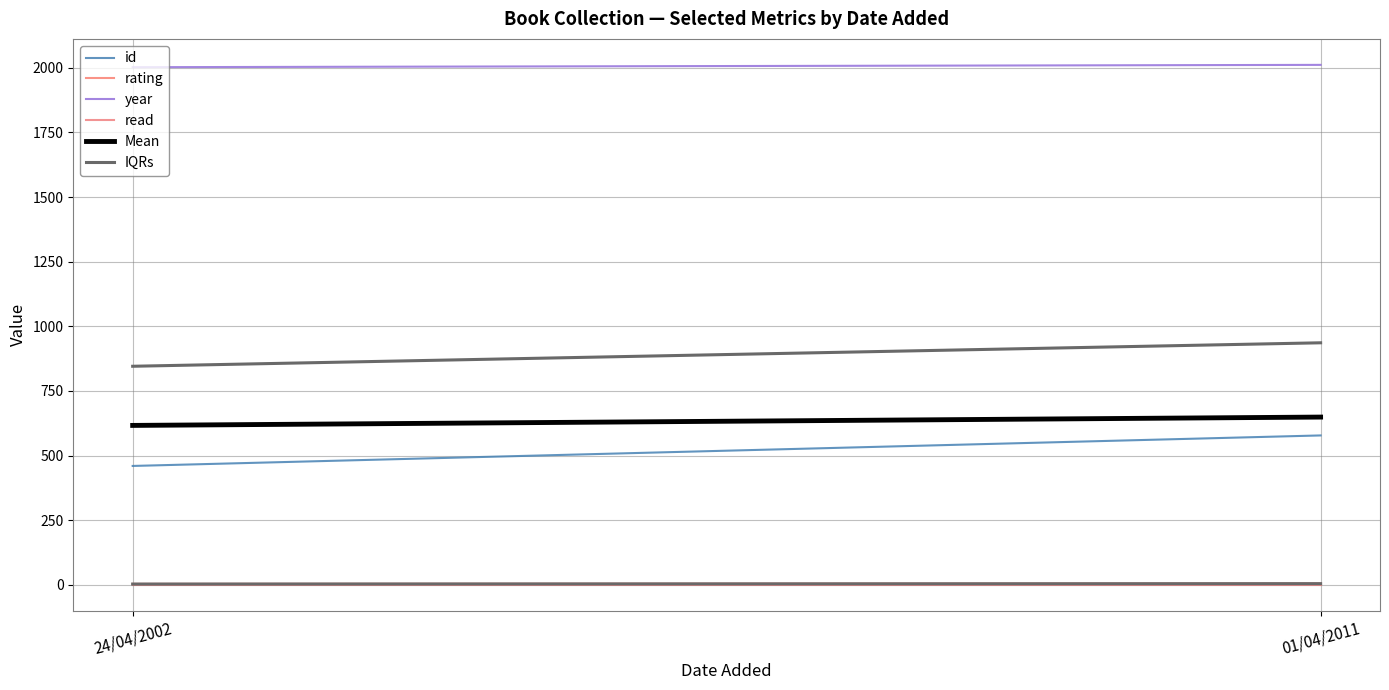

Is the value of read at 24/04/2002 greater than the value of id at 01/04/2011?

No